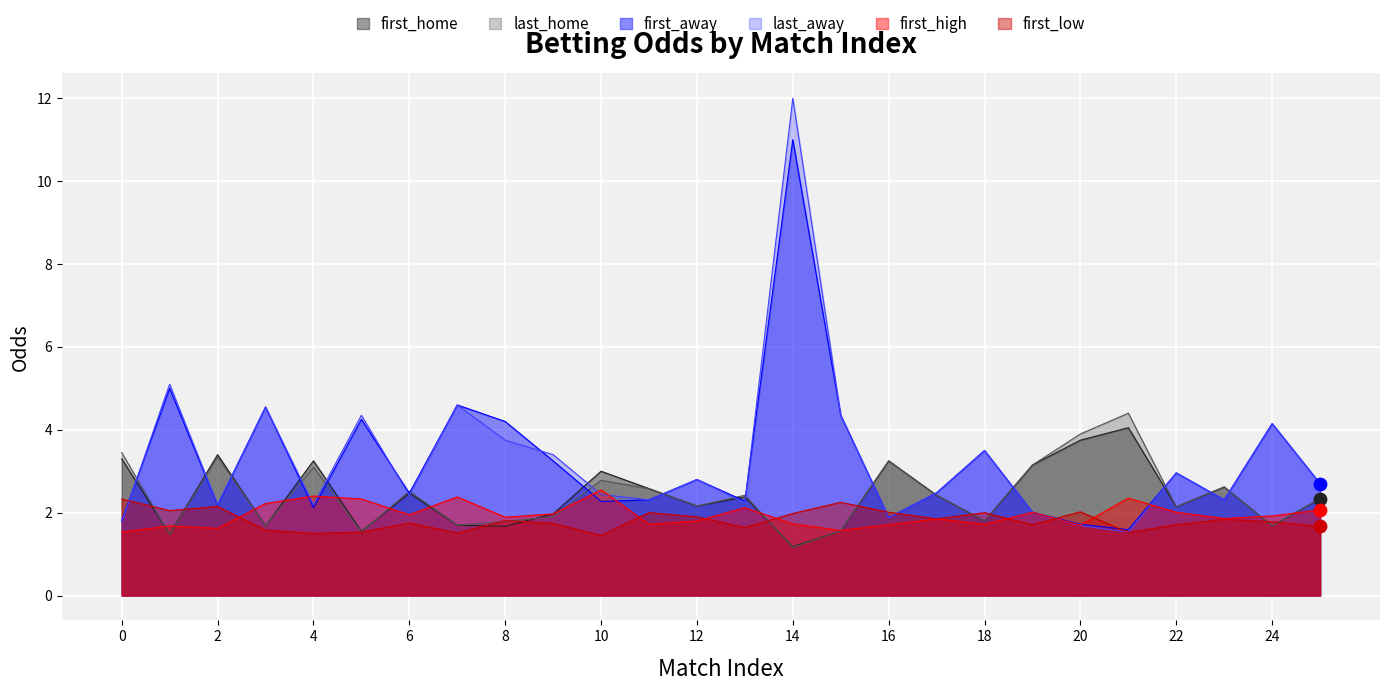

Is the value of last_away at 18 greater than the value of first_away at 14?

No